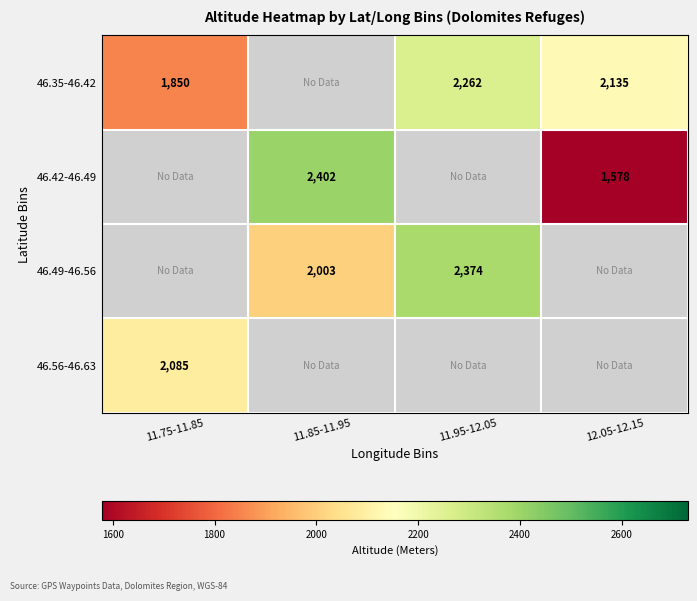

True or false: 46.35-46.42 has a value of 2135 at 12.05-12.15.

True